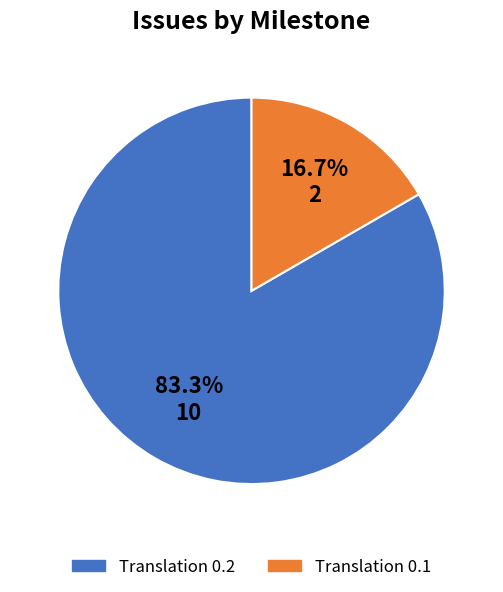

Rank the categories by value from highest to lowest.

Translation 0.2, Translation 0.1